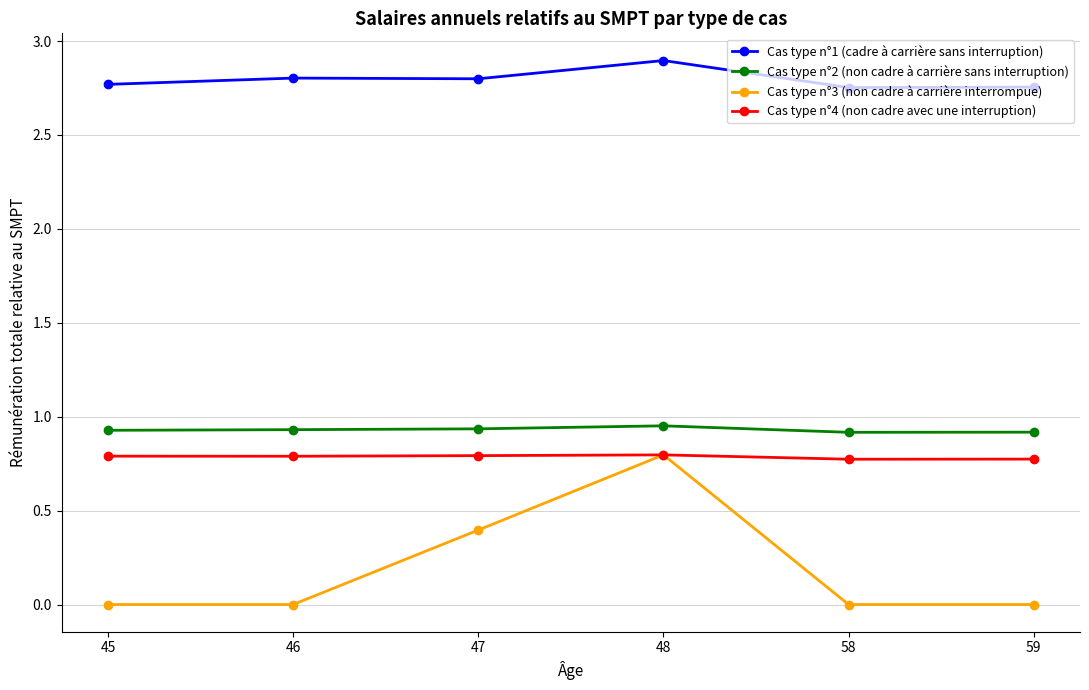

What is the spread (max minus min) of values at 48?

2.1